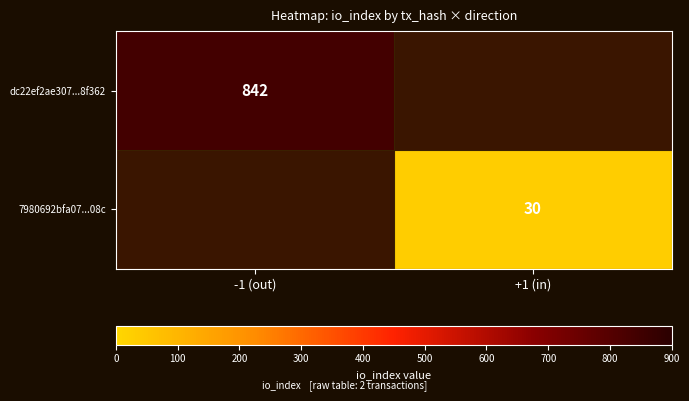

Is it true that dc22ef2ae307...8f362 equals 312 at -1 (out)?

False